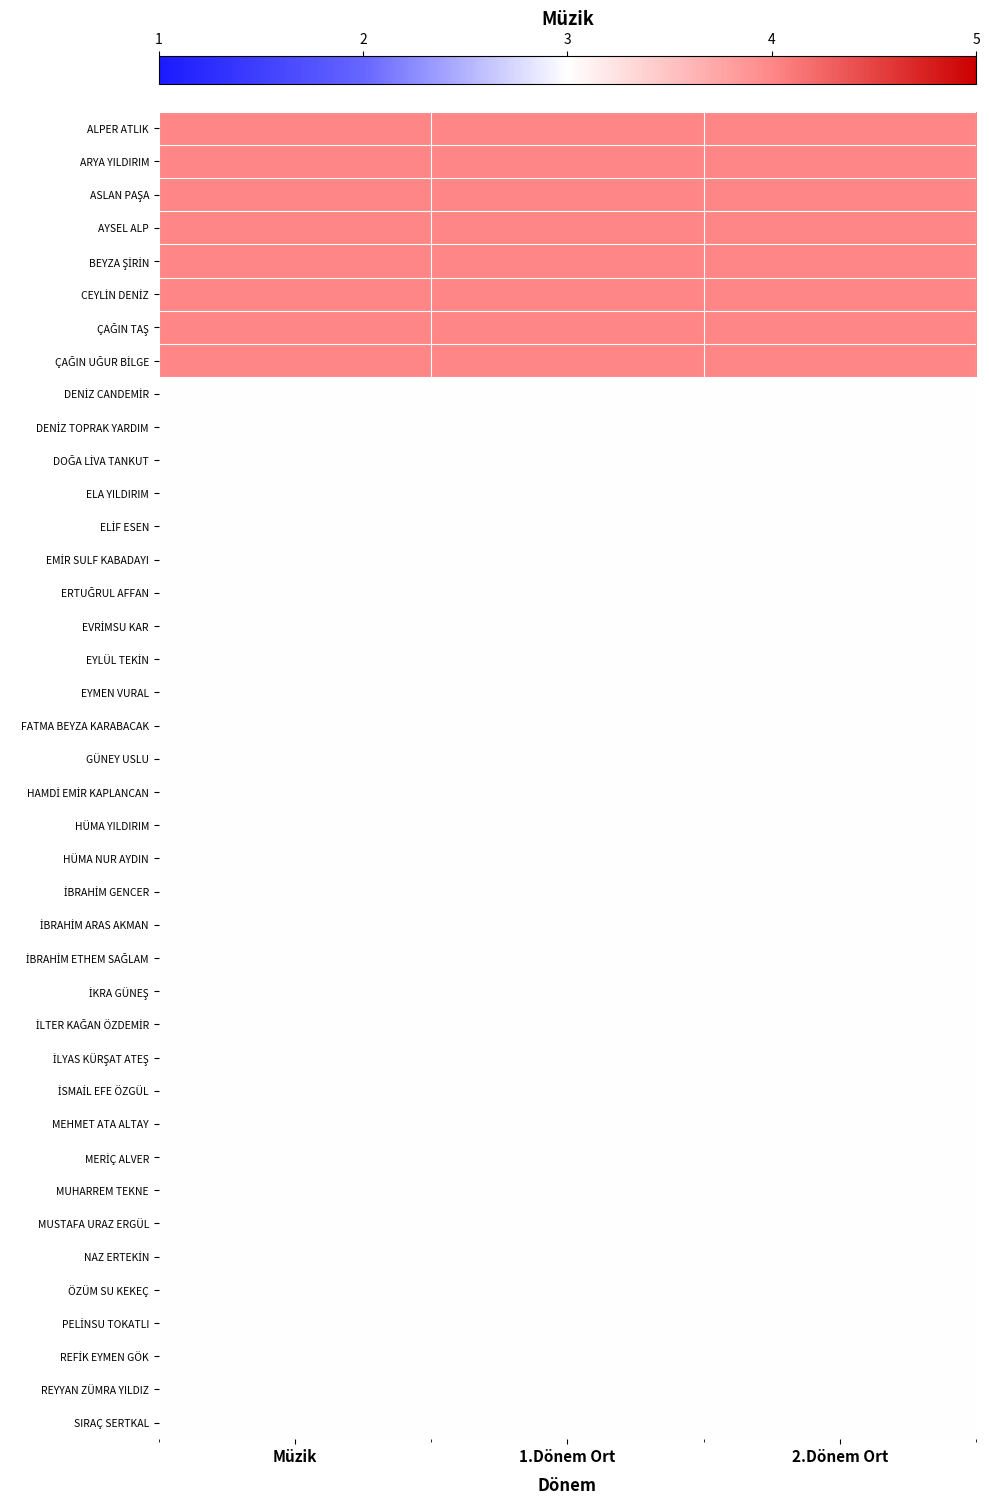

Which category has the lowest value across all series?

Müzik